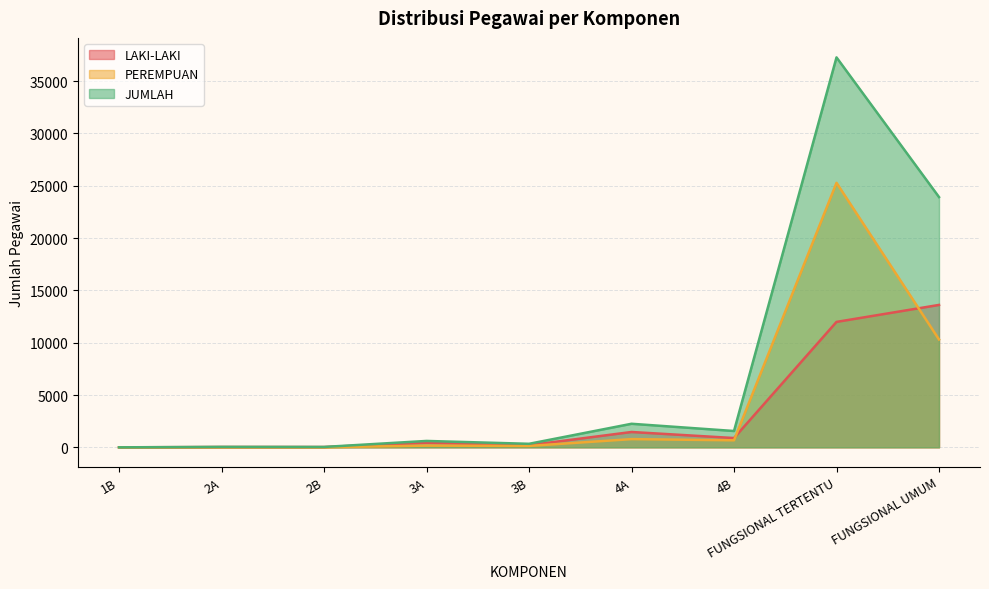

Which series has the largest total across all categories?

JUMLAH